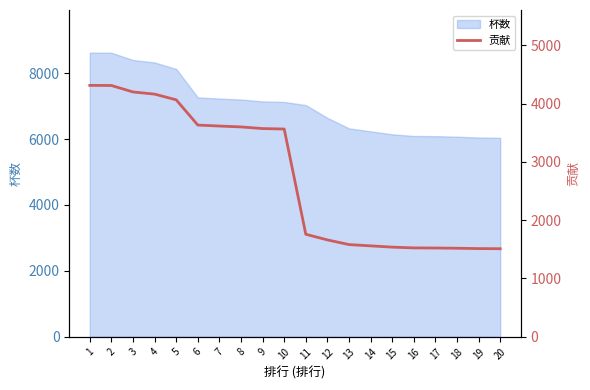

Count the number of categories in the chart.

20